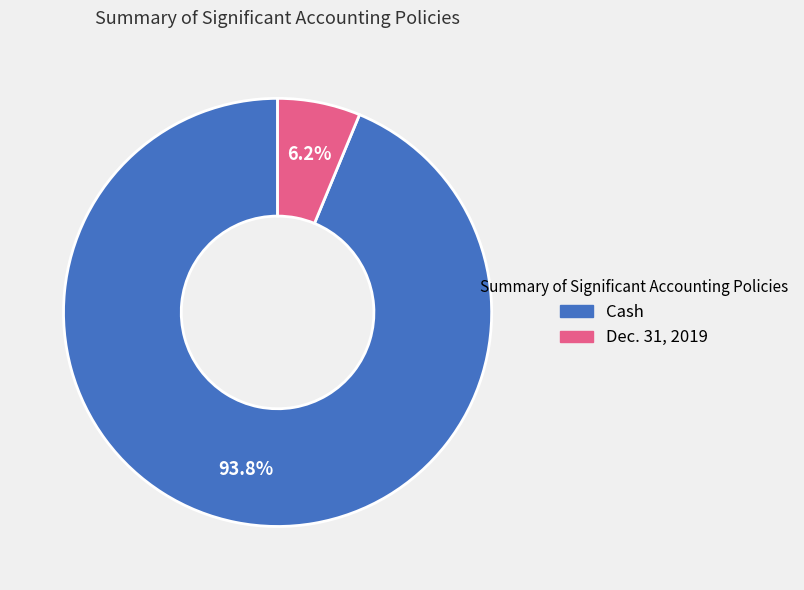

True or false: Dec. 31, 2019 accounts for 6% of the total.

True